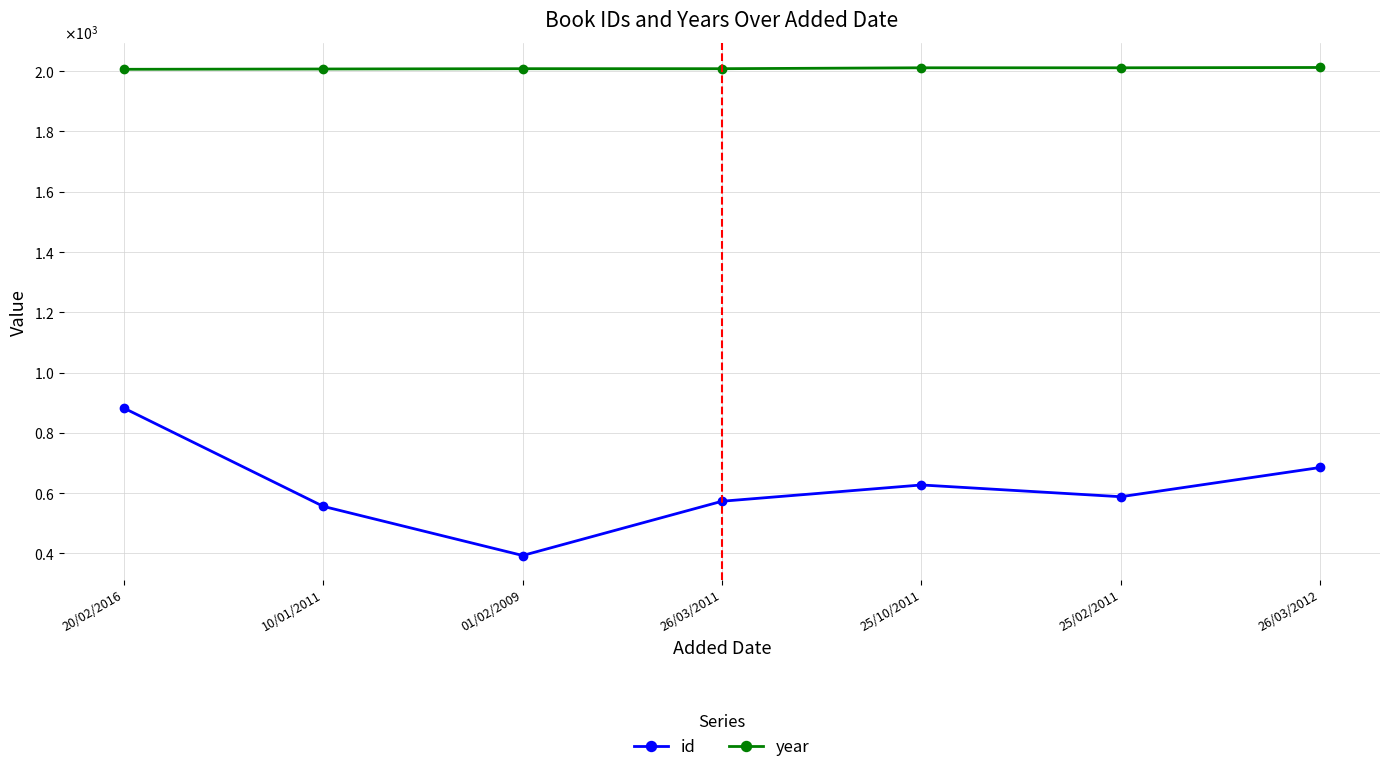

What is the sum of the year values at 10/01/2011 and 26/03/2012?

4019